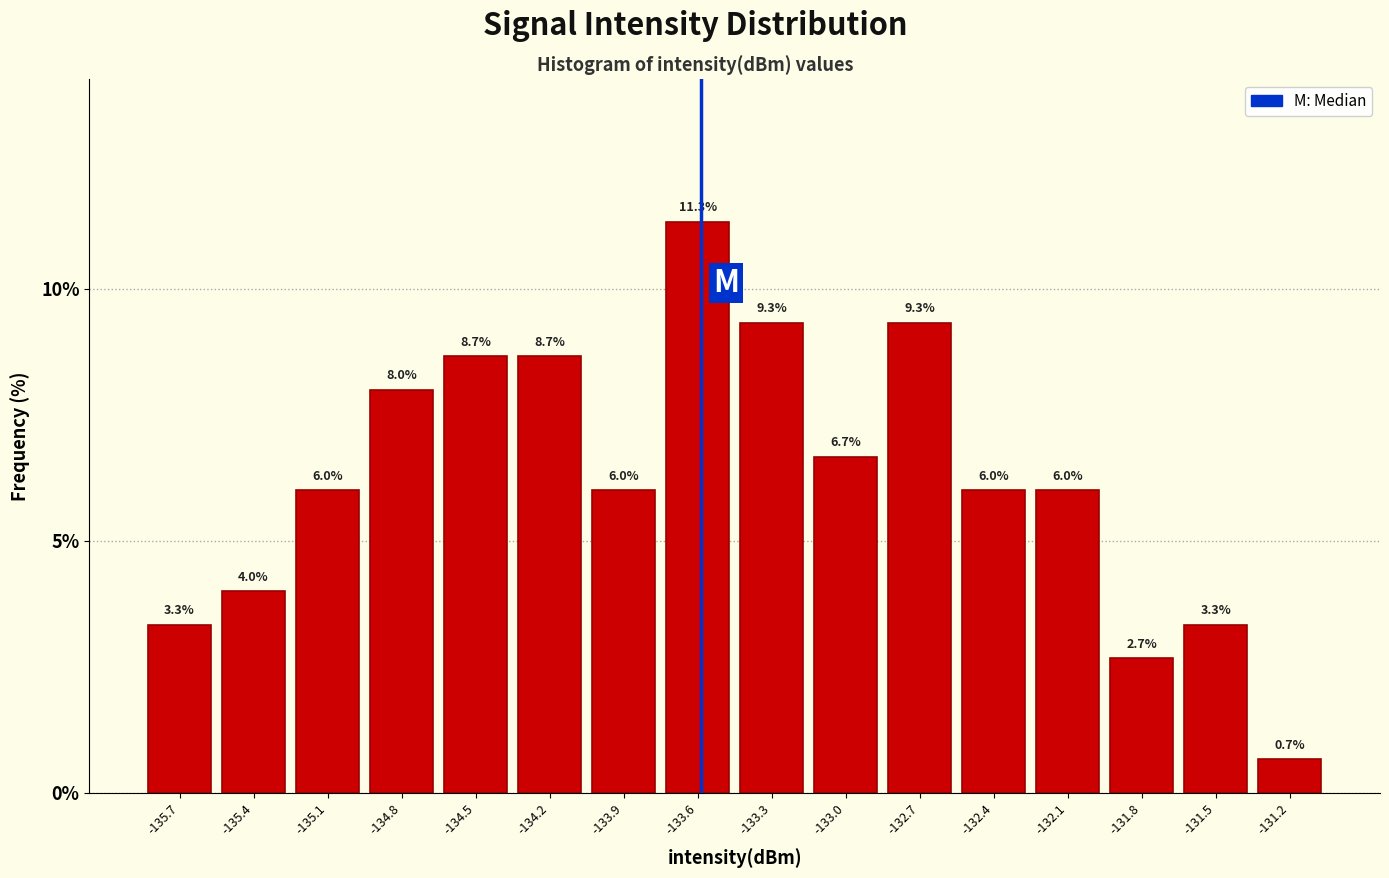

Reading left to right, list every bar in this chart as the range it spans on the x-axis followed by its height. The bar edges are not printed on the chart, so give them approximately, as read against the axis.

-135.90 to -135.60: 3.3
-135.60 to -135.30: 4.0
-135.30 to -135.00: 6.0
-135.00 to -134.70: 8.0
-134.70 to -134.40: 8.7
-134.40 to -134.05: 8.7
-134.05 to -133.75: 6.0
-133.75 to -133.45: 11.3
-133.45 to -133.15: 9.3
-133.15 to -132.85: 6.7
-132.85 to -132.55: 9.3
-132.55 to -132.25: 6.0
-132.25 to -131.95: 6.0
-131.95 to -131.65: 2.7
-131.65 to -131.35: 3.3
-131.35 to -131.00: 0.7